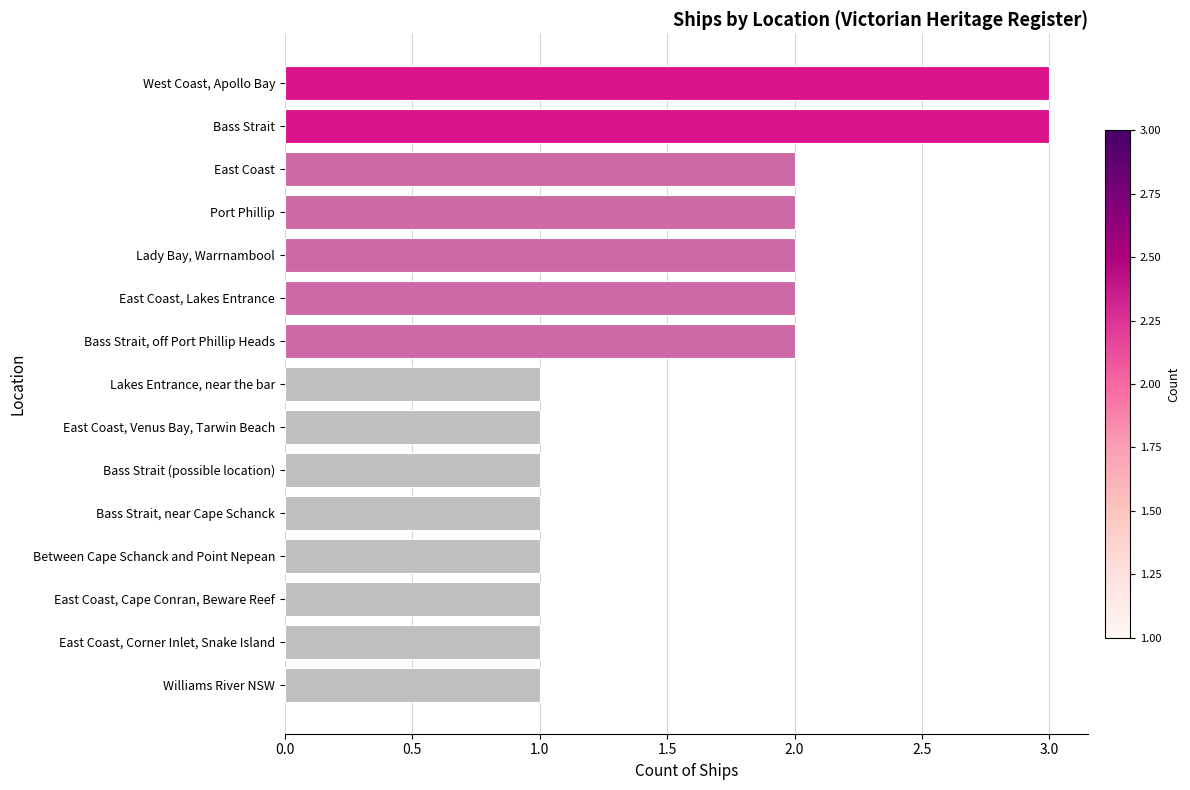

True or false: the data shows 1 at East Coast, Corner Inlet, Snake Island.

True